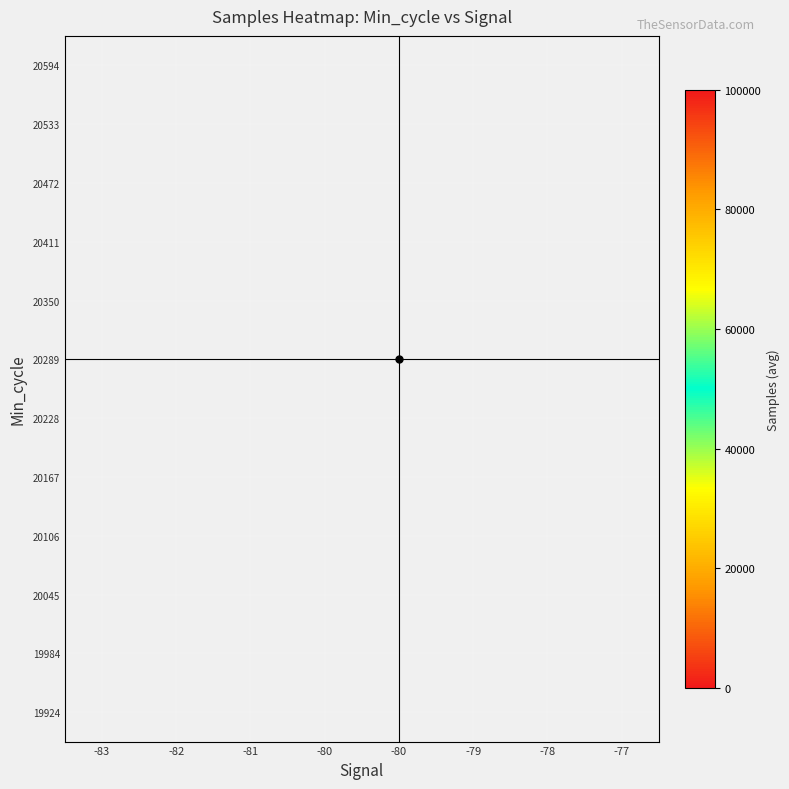

Between -81 and -82, which is larger?

-82